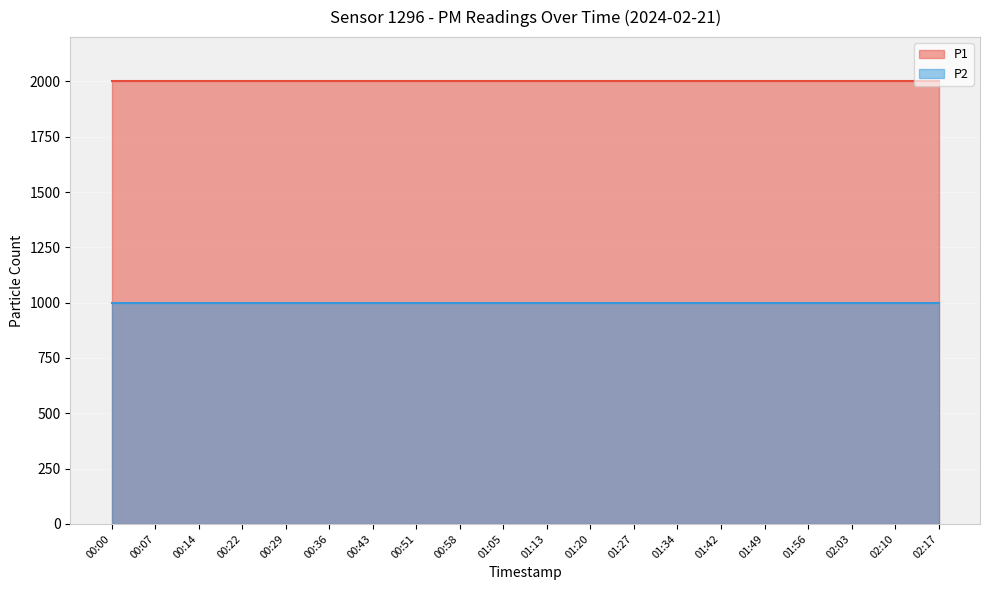

True or false: P1 line and P2 line cross at least once.

False